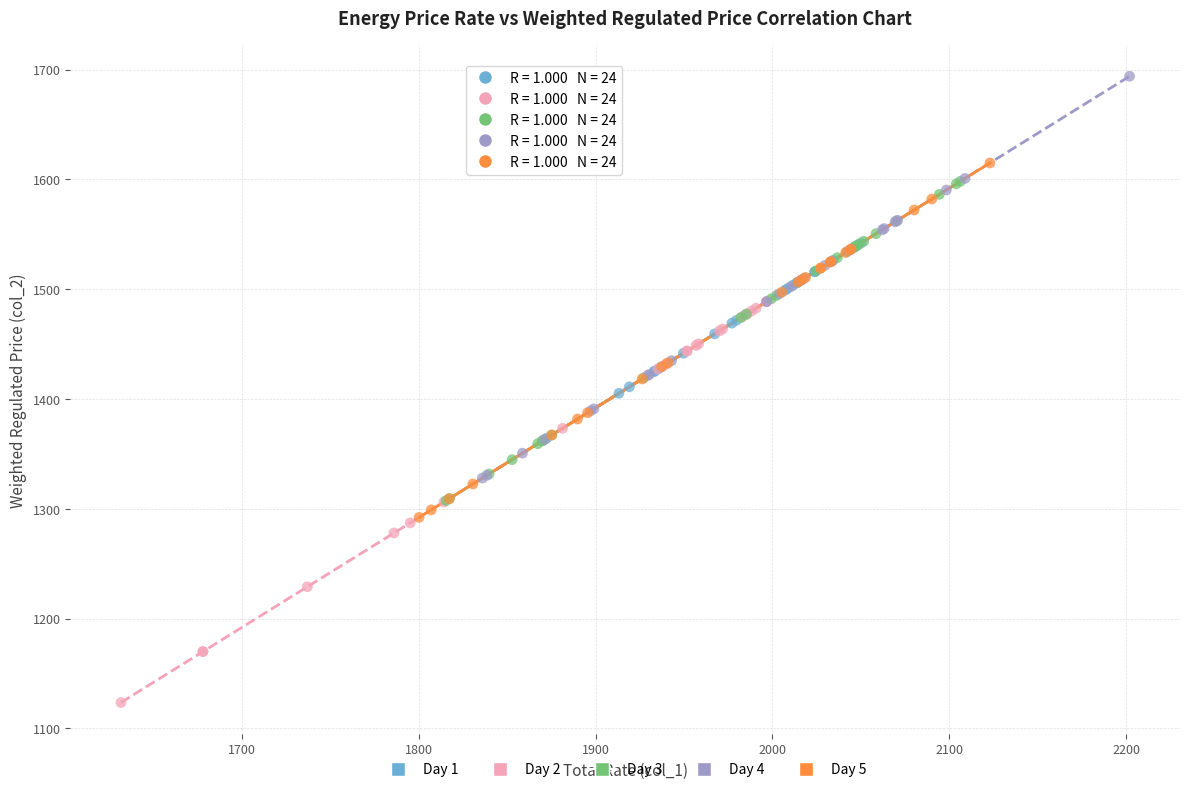

Which series reaches the minimum Y coordinate?

Day 2